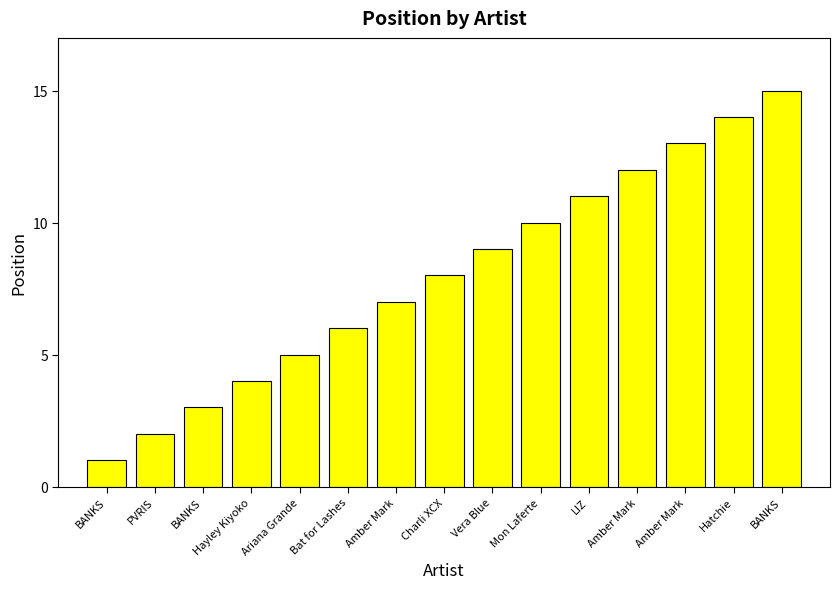

True or false: the data shows 14 at Hatchie.

True